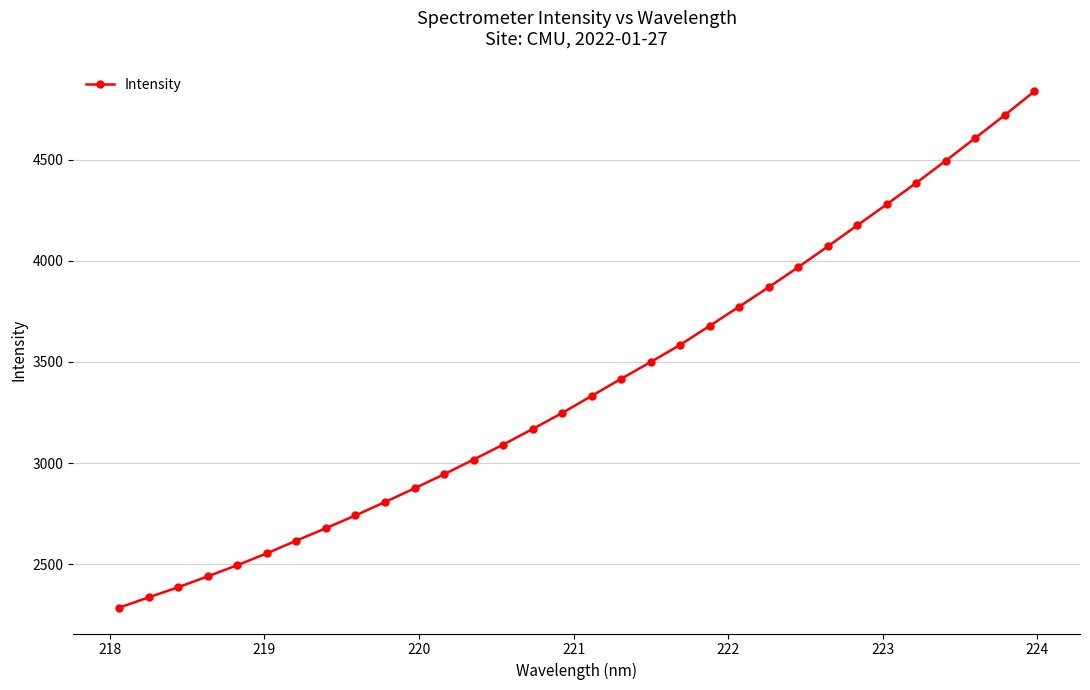

Is this an area chart (filled region under the line)?

No